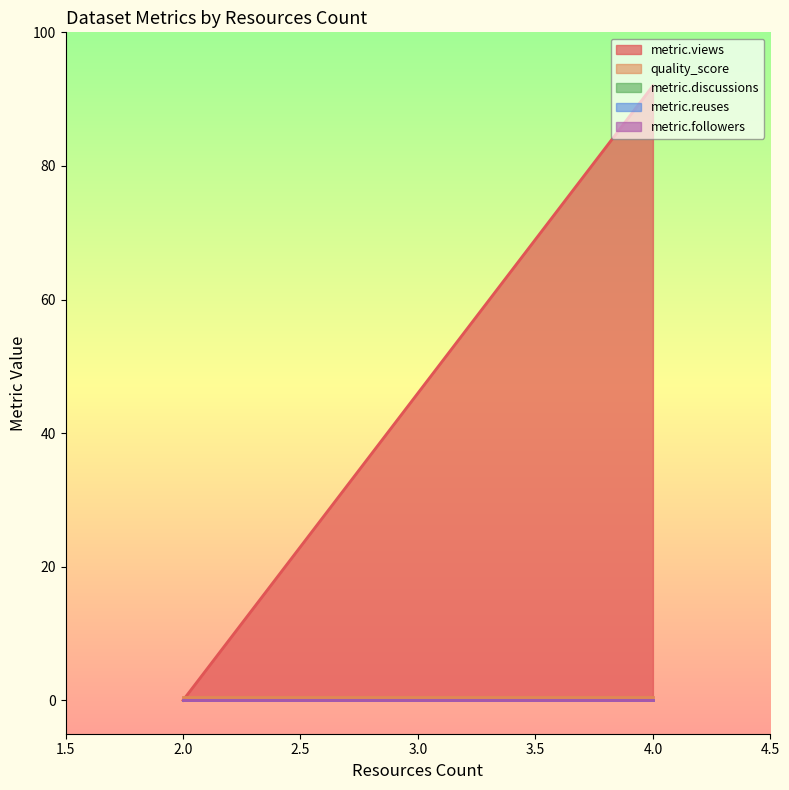

At which label does quality_score reach its peak?

2